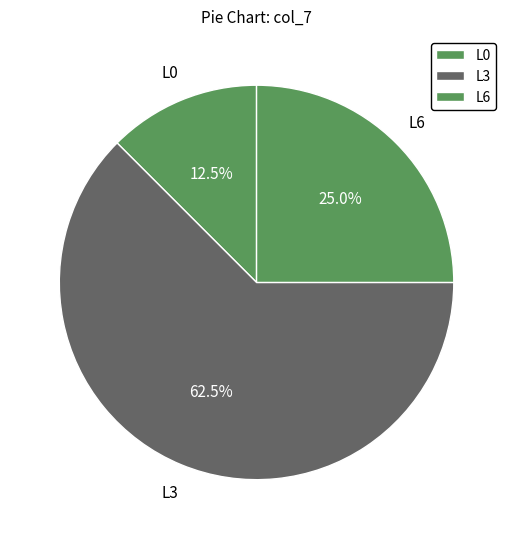

Which category has the smallest portion of the pie?

L0